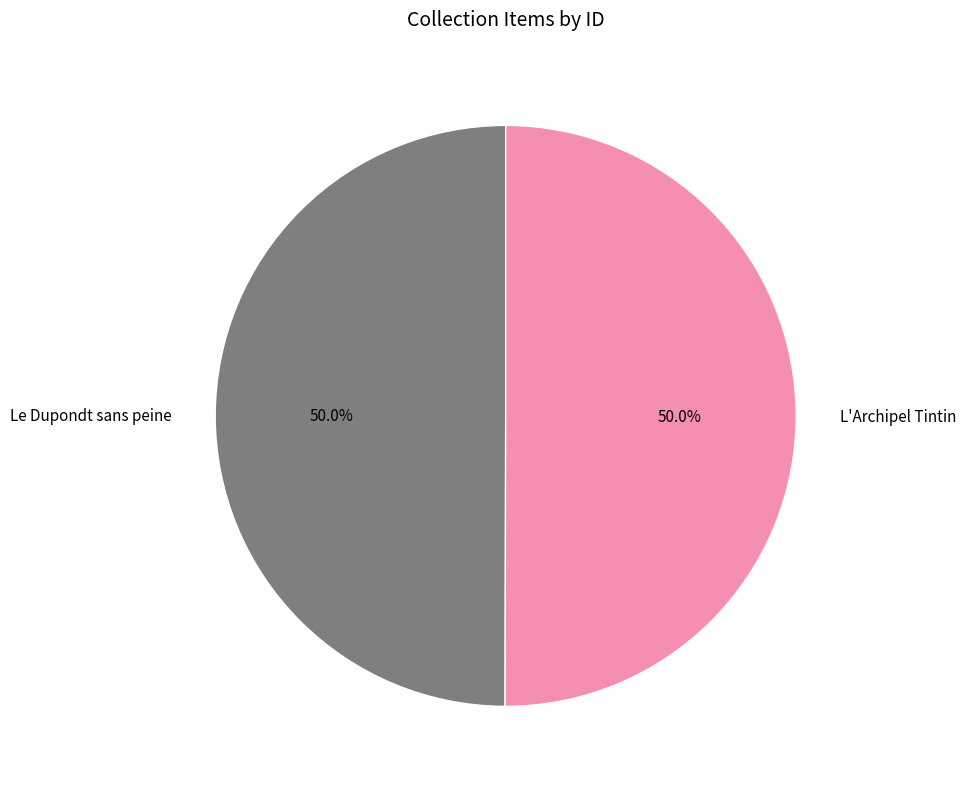

Is it true that Le Dupondt sans peine is 64% of the pie?

False